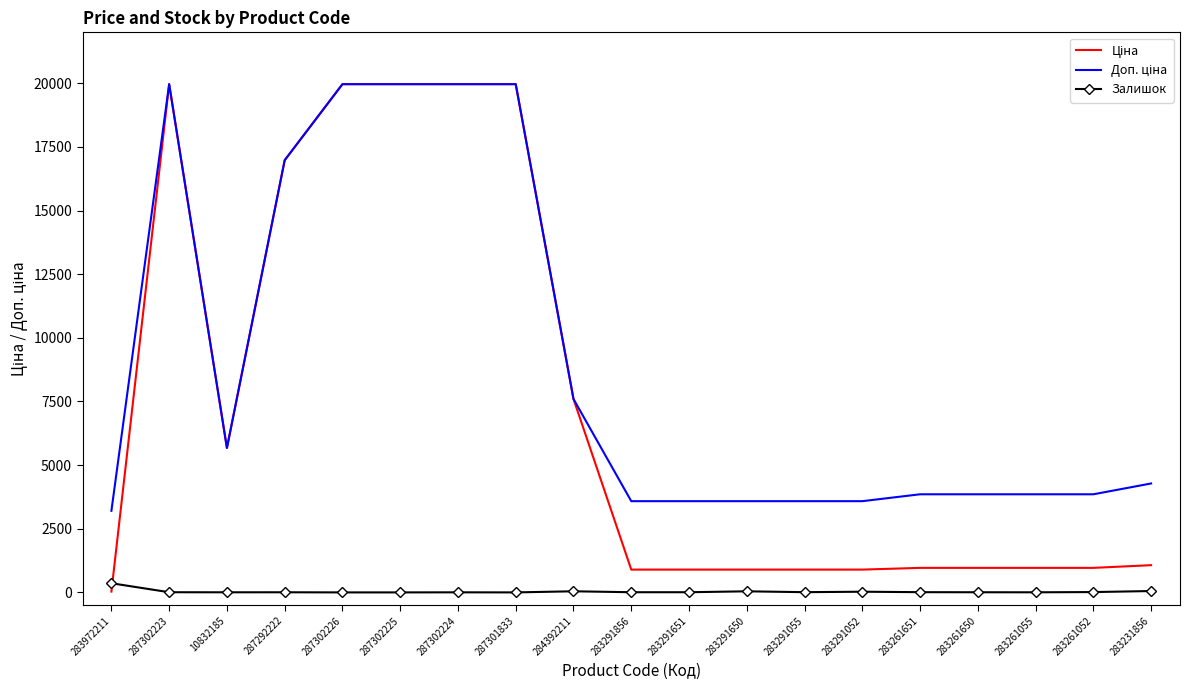

True or false: Залишок has a value of 13.0 at 283261052.

True